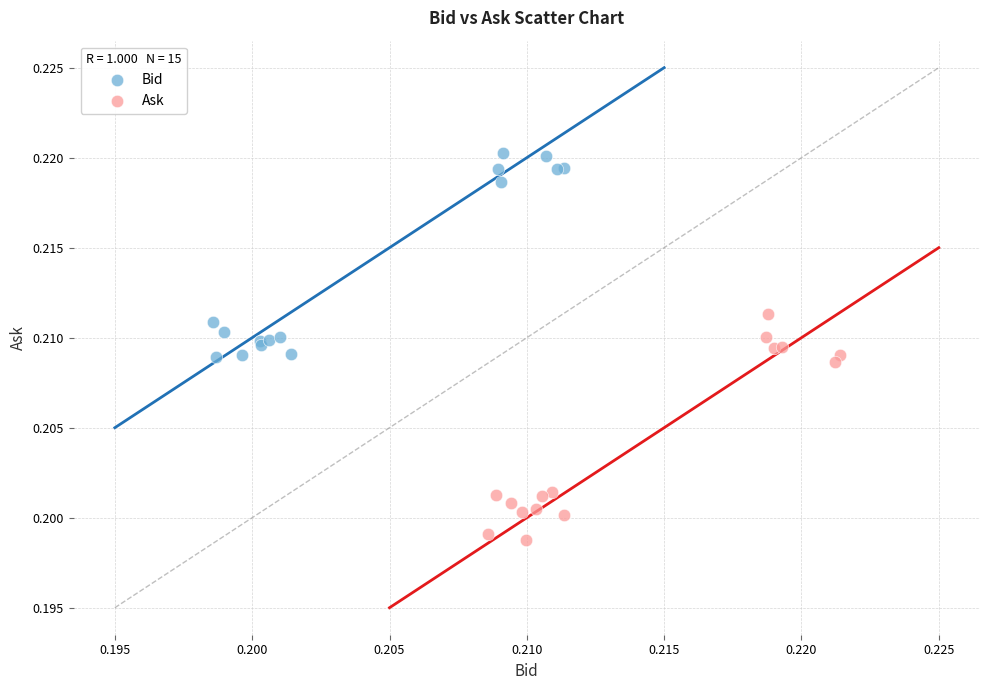

Which series contains the lowest Y value?

Ask